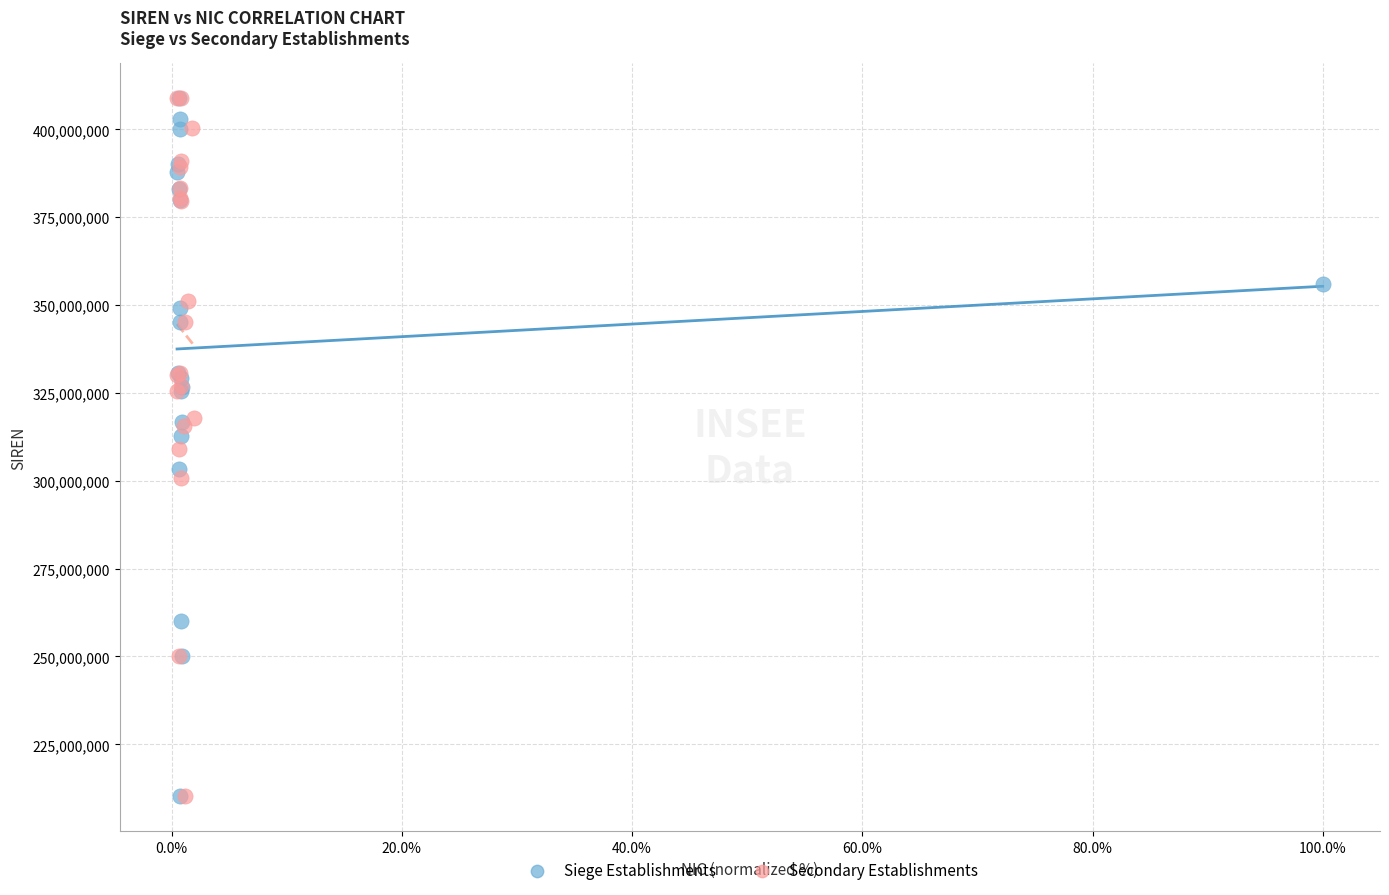

What are all the series names shown in the legend?

Siege Establishments, Secondary Establishments